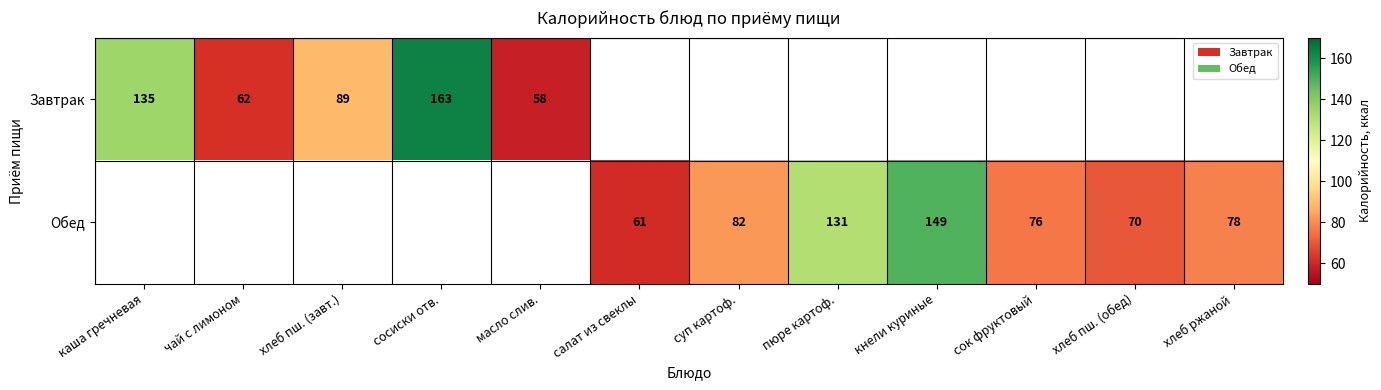

What is the difference between the Завтрак values at каша гречневая and сосиски отв.?

28